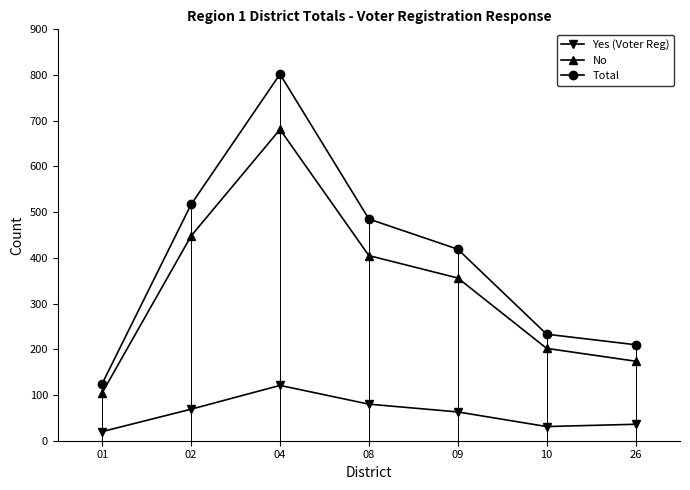

Which series has the widest spread of values?

Total